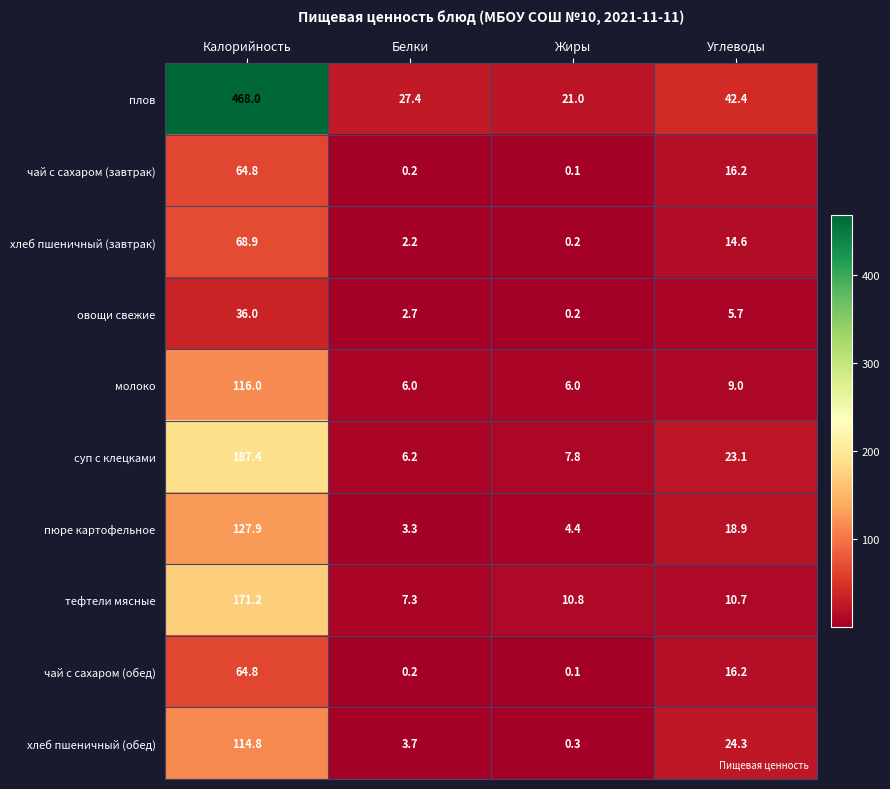

What is the sum of the чай с сахаром (обед) values at Углеводы and Жиры?

16.3